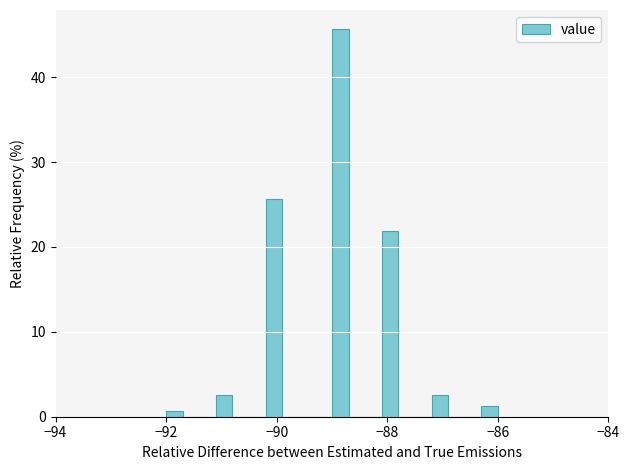

Read against the x-axis, roughly where is the centre of the tallest bar?

-88.8